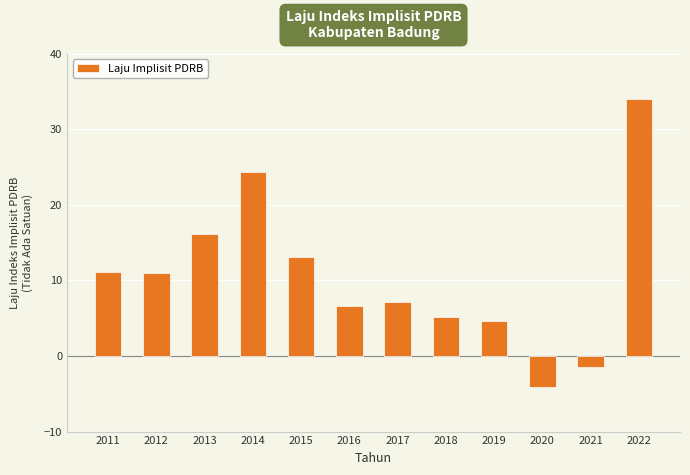

Which has a higher value, 2019 or 2016?

2016